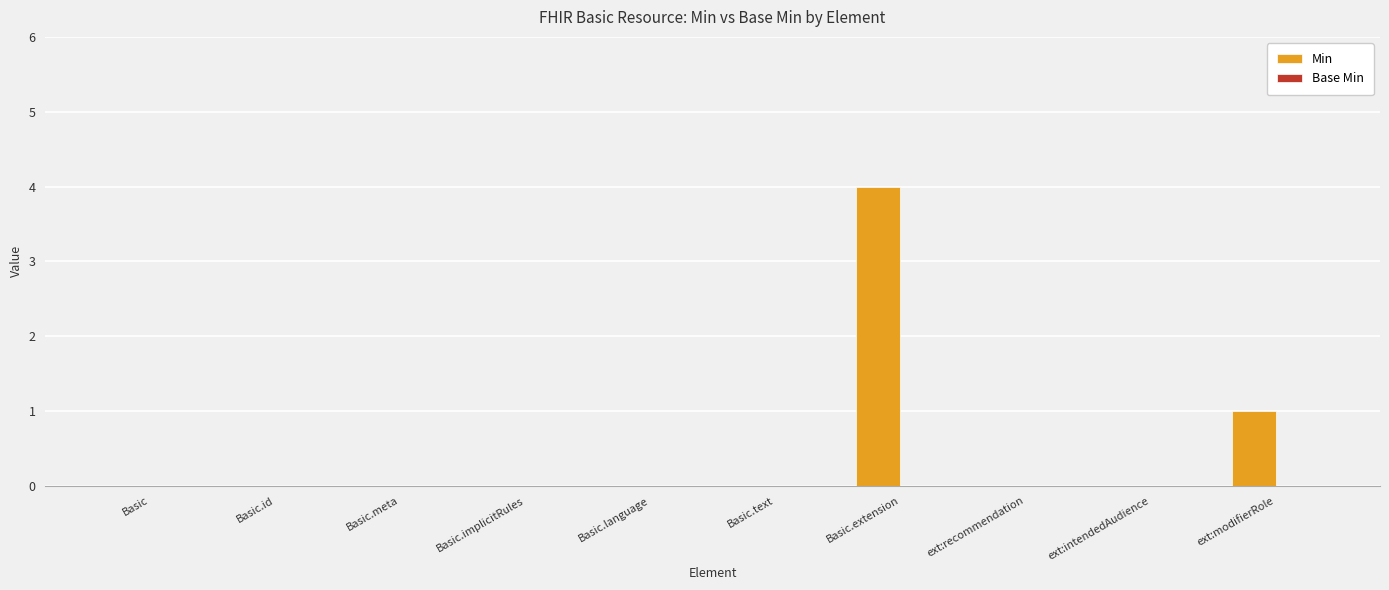

Is it true that the value at ext:intendedAudience is 0?

True